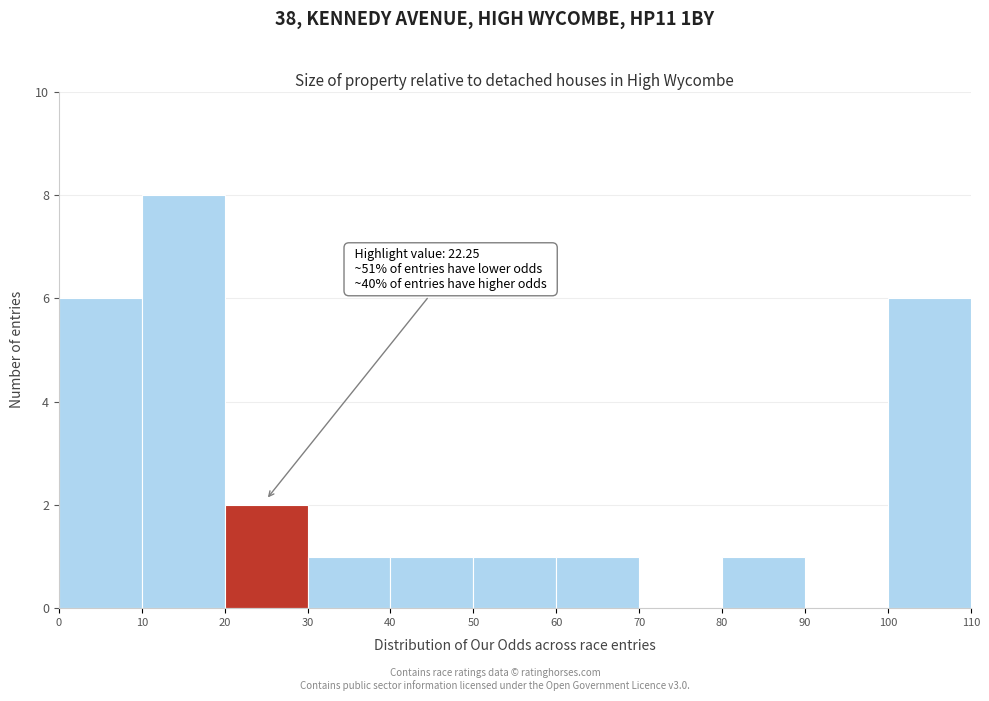

Over which range of the x-axis is the bar tallest?

10 to 20